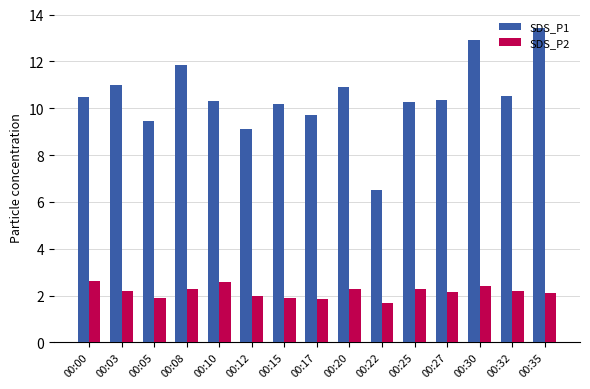

What is the difference between the maximum and minimum values in the SDS_P1 series?

6.9